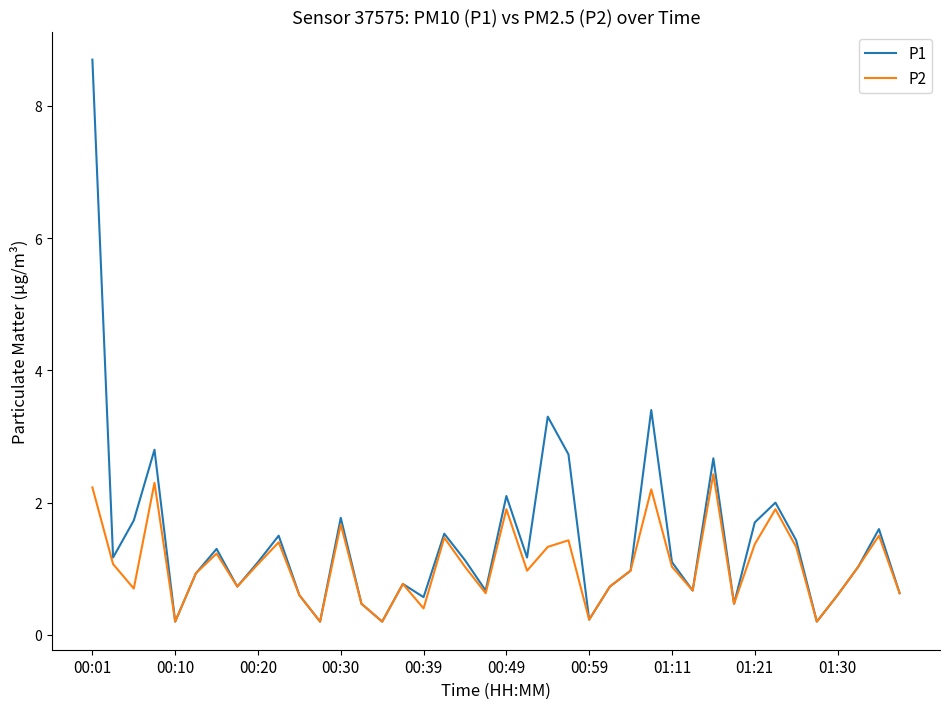

Which series has the largest range (max minus min)?

P1